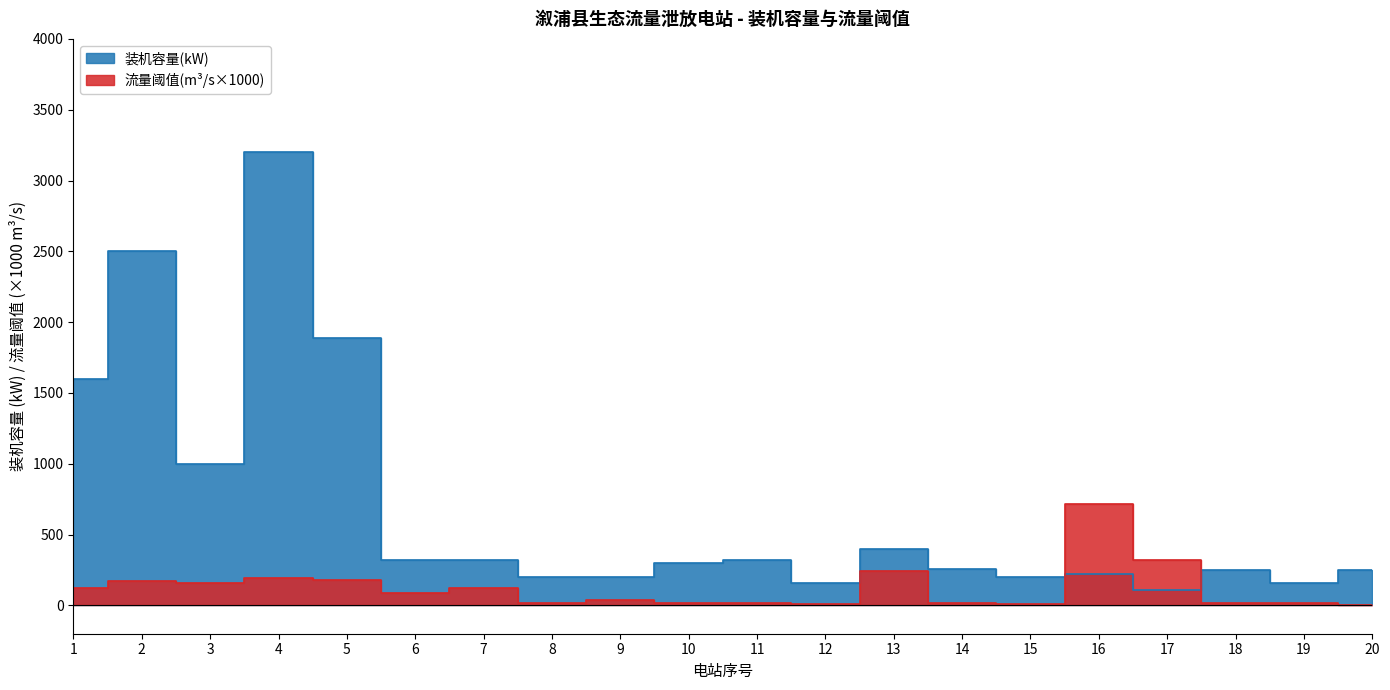

How many lines are shown in the chart?

2